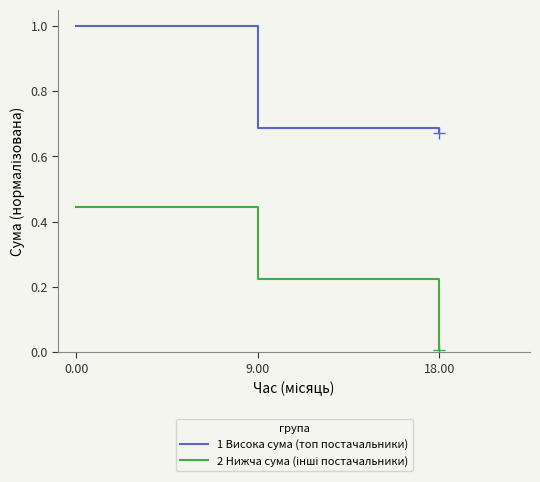

What is the difference between the maximum and second lowest values in the 1 Висока сума (топ постачальники) series?

0.3